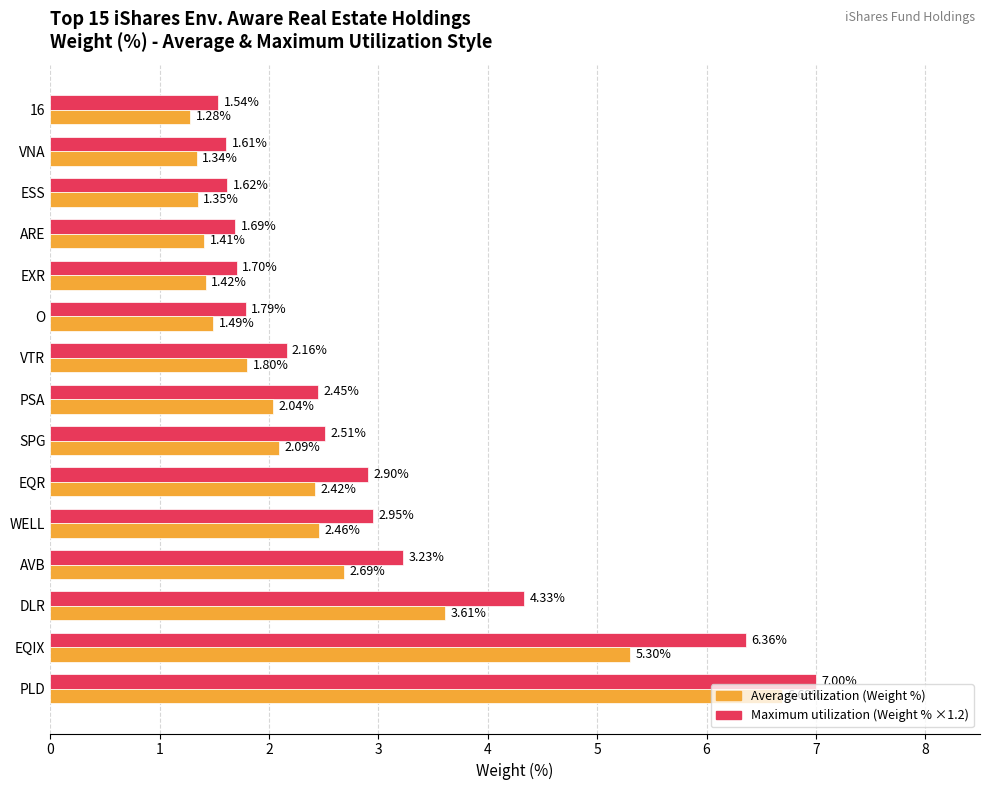

Which category has the highest value across all series?

PLD